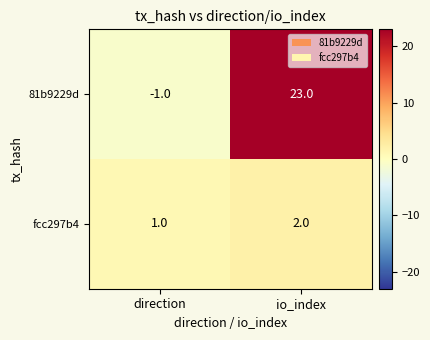

How many data points does each series have?

2